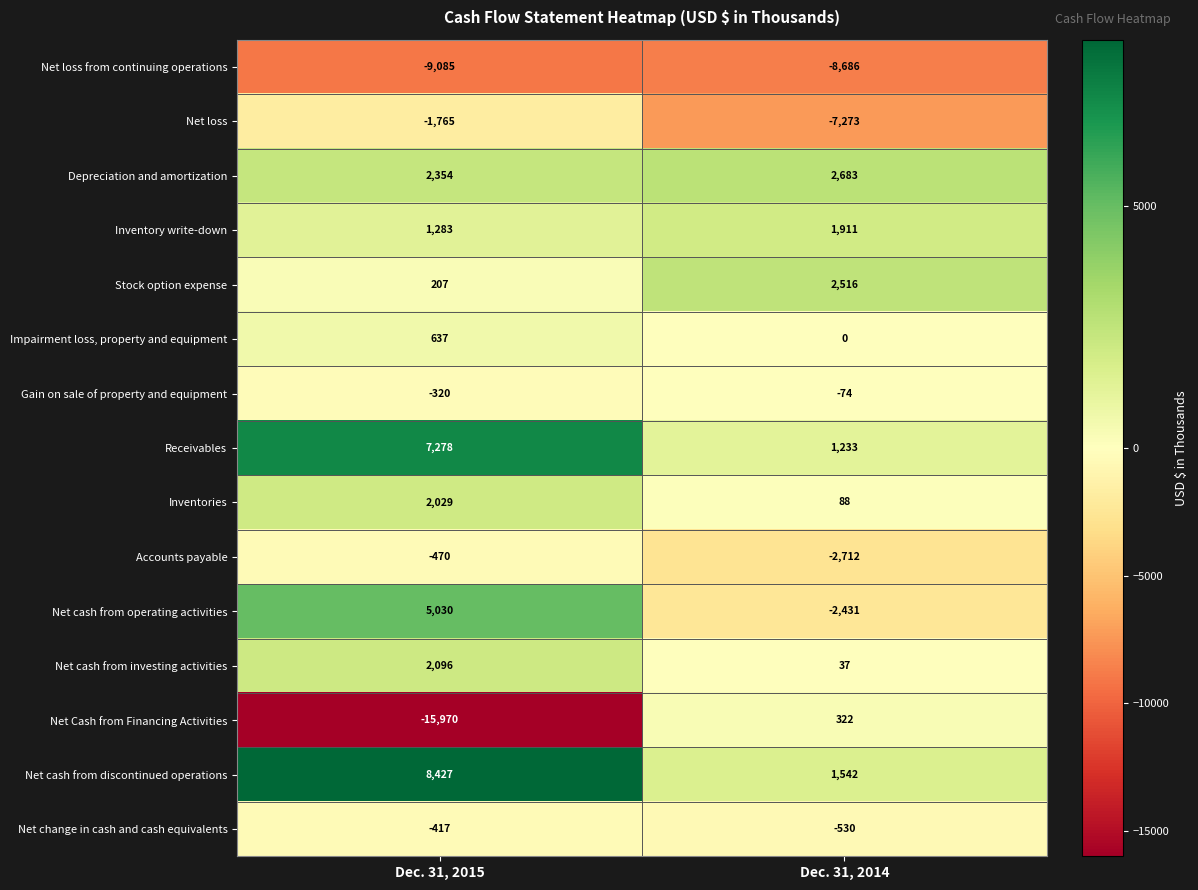

What is the spread (max minus min) of values at Dec. 31, 2015?

24397